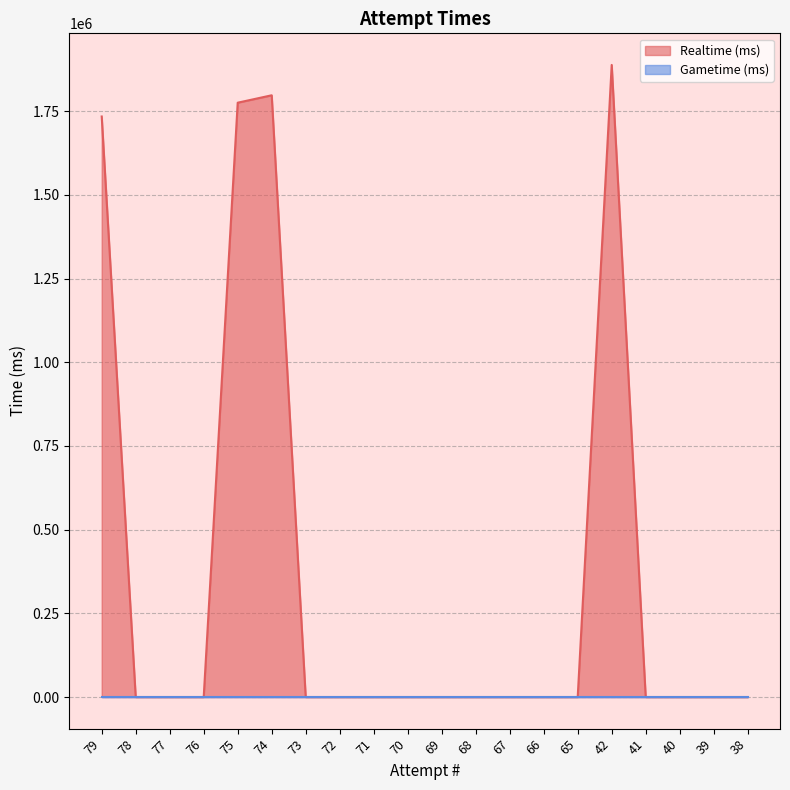

How many distinct data groups are displayed?

2